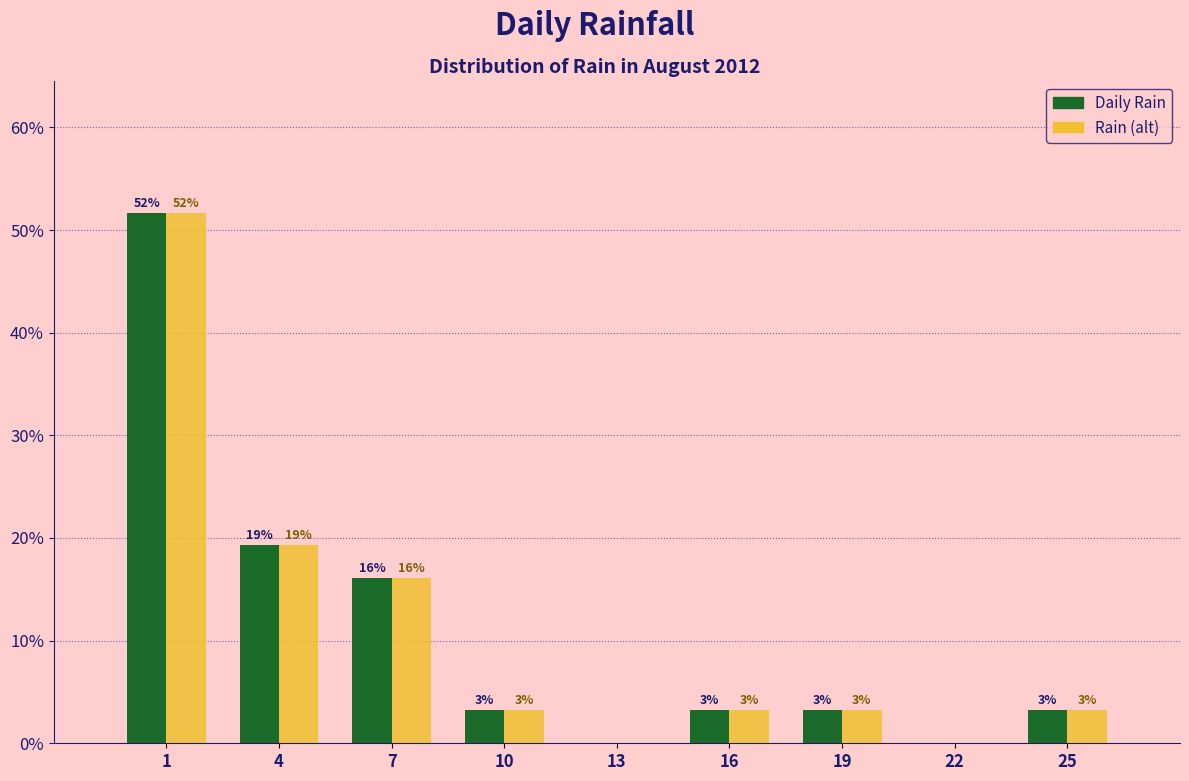

Are the bars grouped side by side (vs. stacked)?

Yes